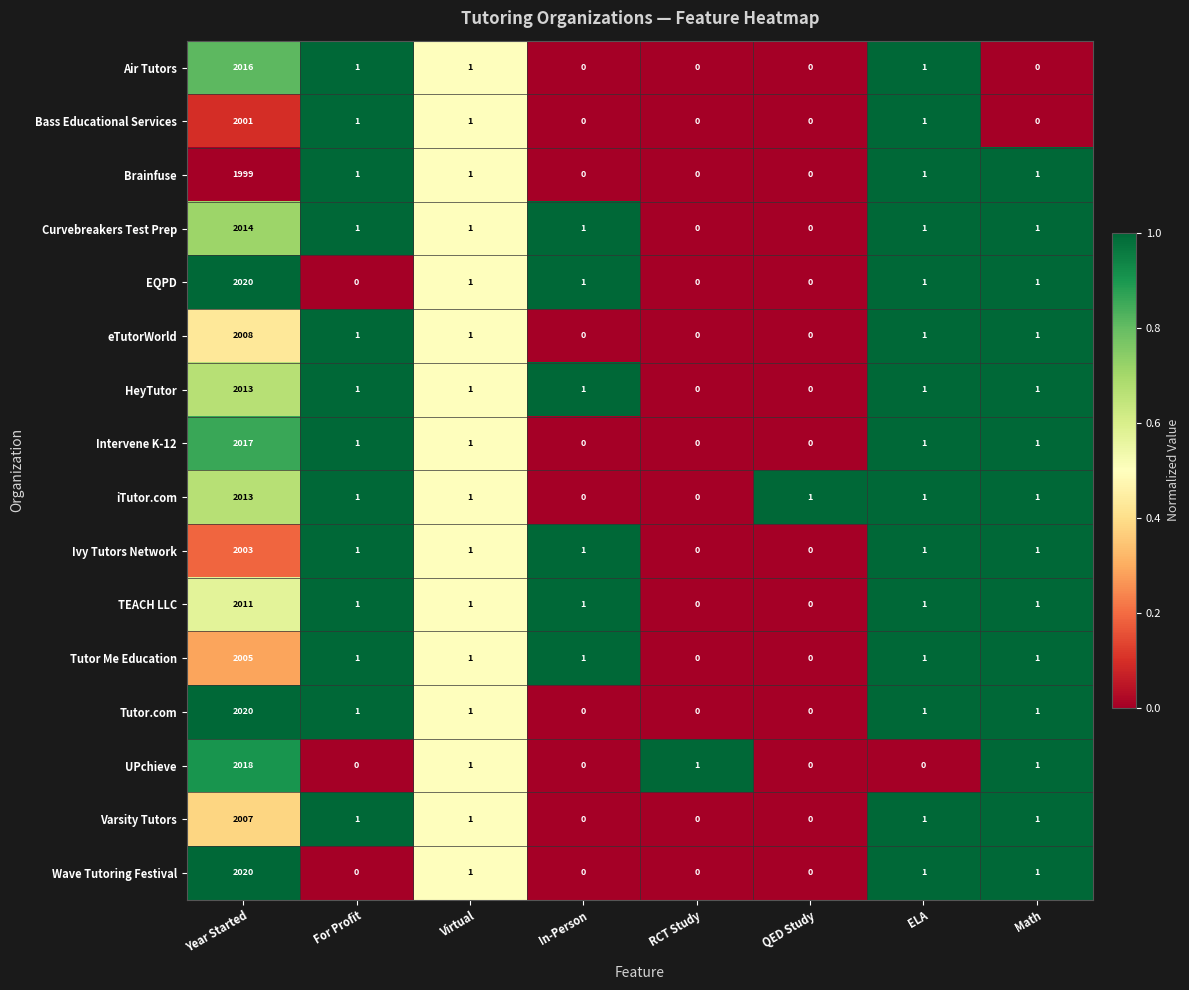

What is the approximate value of Intervene K-12 at Year Started?

2017